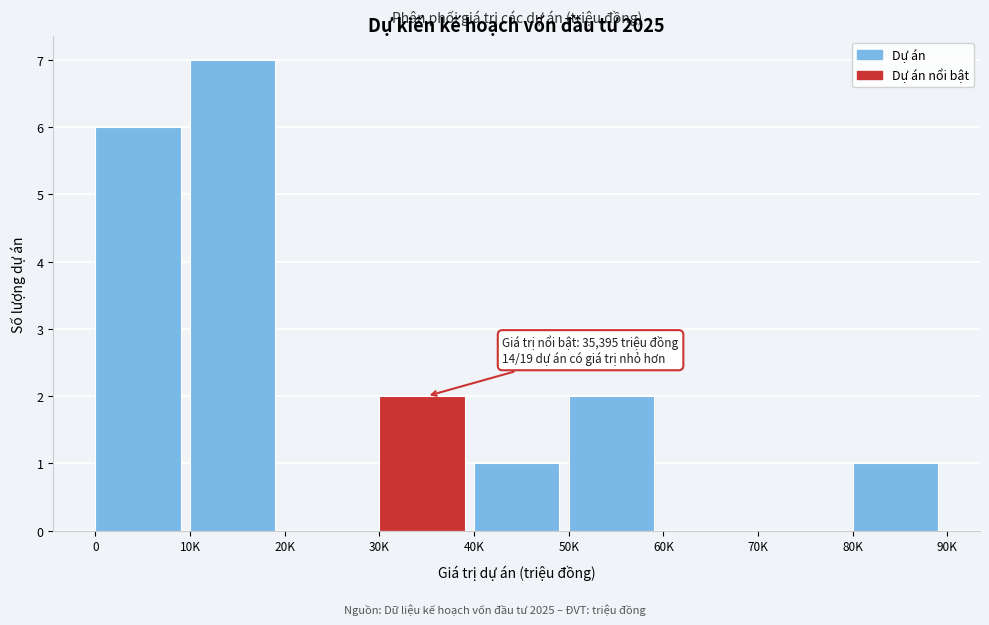

Reading left to right, what are all the values shown in this chart?

0=6	10K=7	20K=0	30K=2	40K=1	50K=2	60K=0	70K=0	80K=1